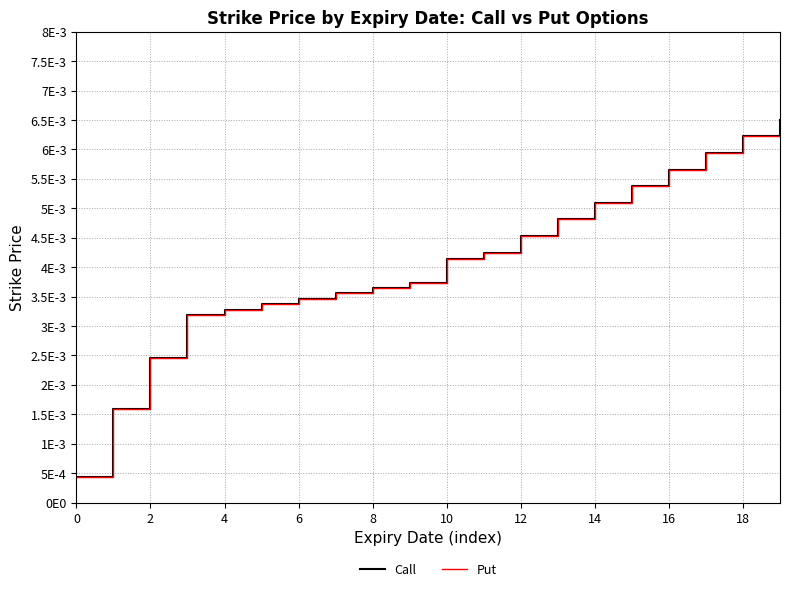

True or false: Put and Call intersect in this chart.

False